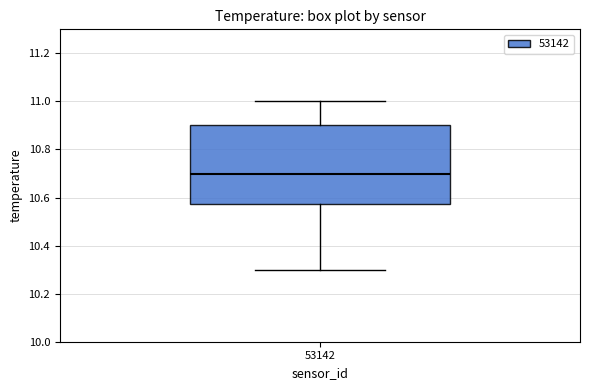

Transcribe this box plot: give where the median line is, the range the box spans, and where the two whiskers end, as read against the y-axis. The values are not printed on the chart, so give them approximately, as read against the axis.

median 10.70, box 10.58 to 10.90, whiskers 10.30 to 11.00